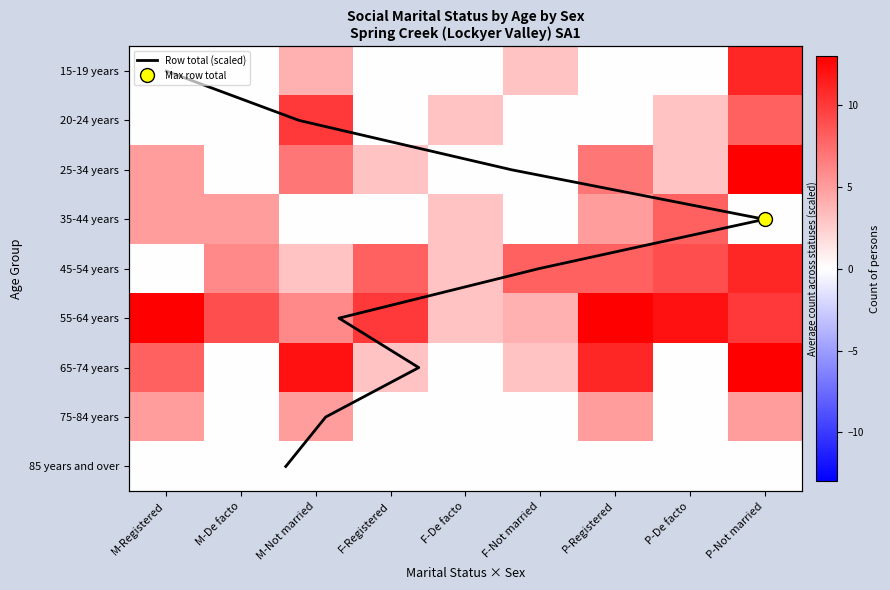

How many values in 35-44 years are above zero?

5